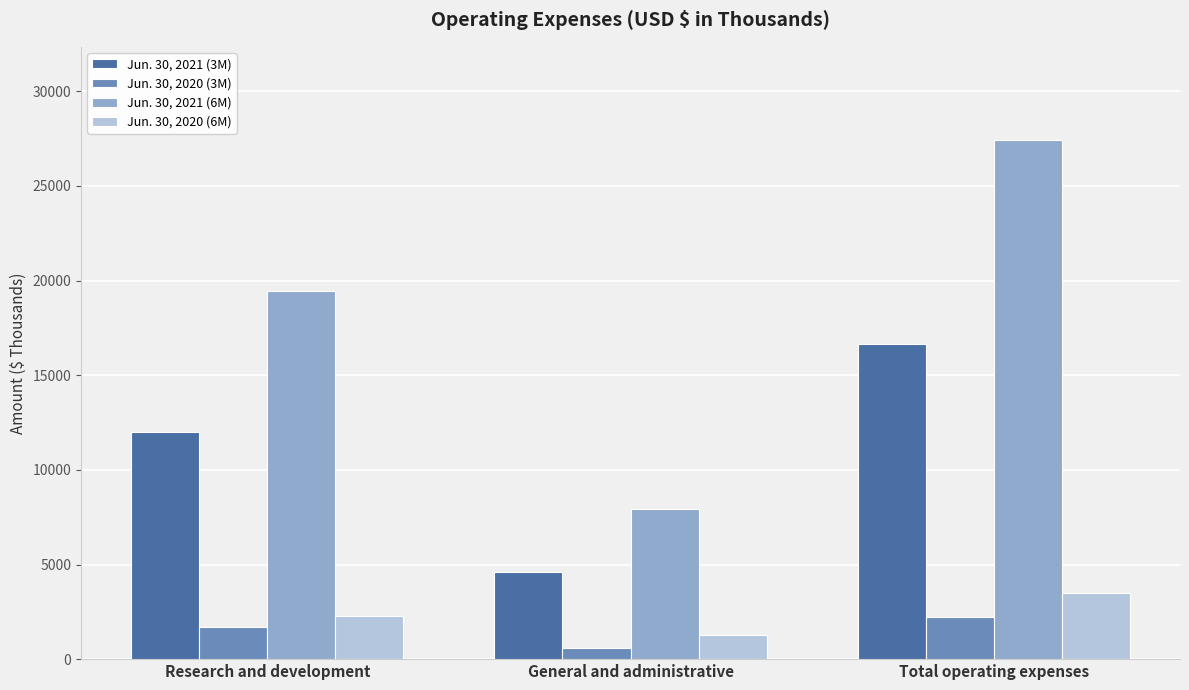

Is it true that Jun. 30, 2021 (3M) equals 26576 at Total operating expenses?

False